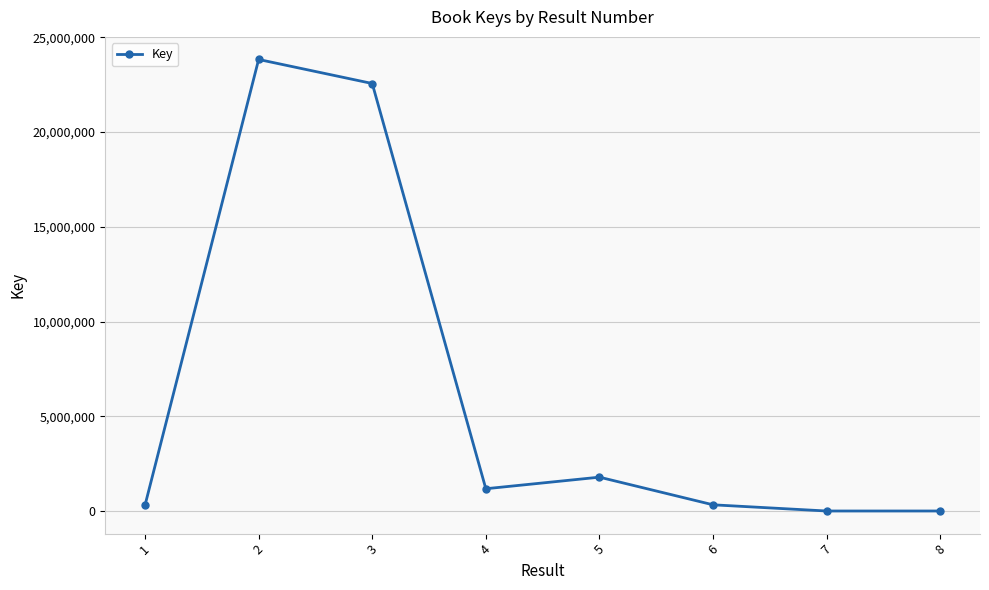

What is the change in value from 1 to 6?

+18877